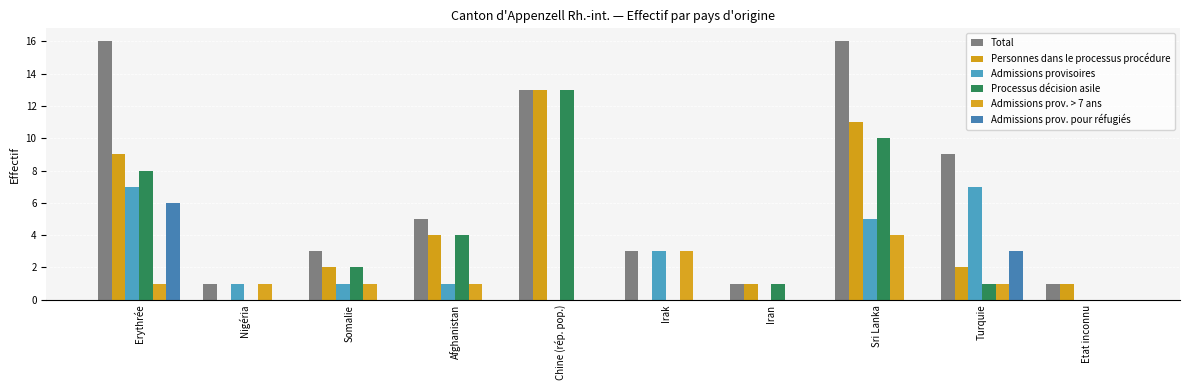

Which series has the largest range (max minus min)?

Total